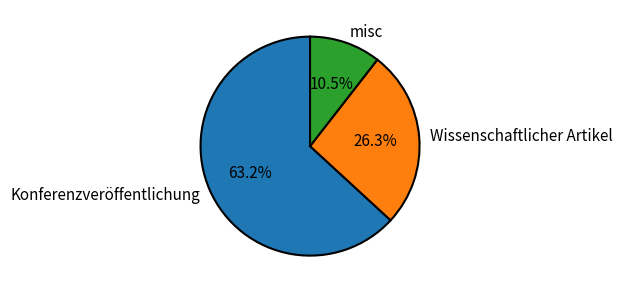

Which has a higher value, Wissenschaftlicher Artikel or Konferenzveröffentlichung?

Konferenzveröffentlichung